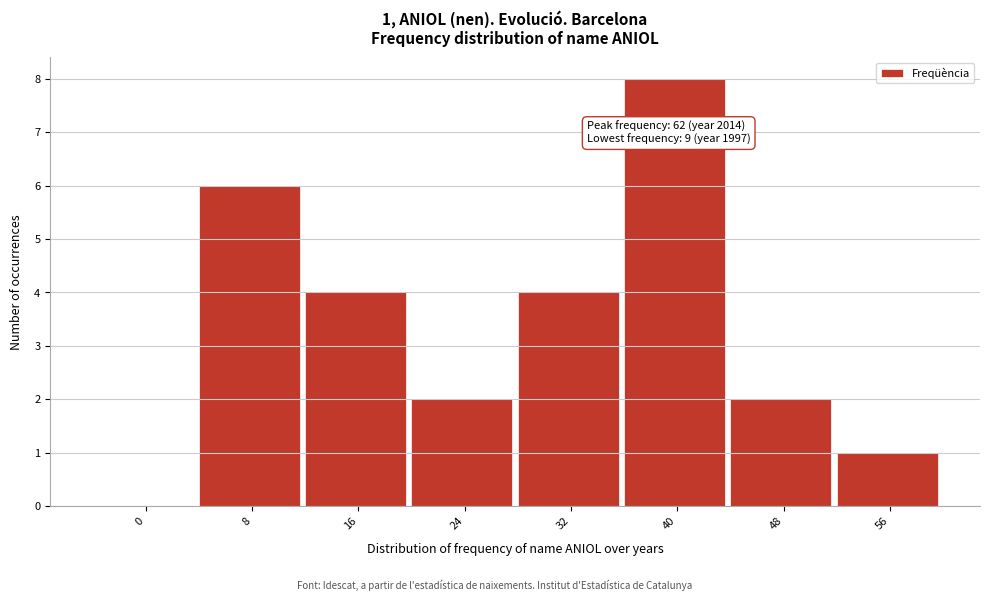

Reading left to right, what are all the values shown in this chart?

0=0	8=6	16=4	24=2	32=4	40=8	48=2	56=1